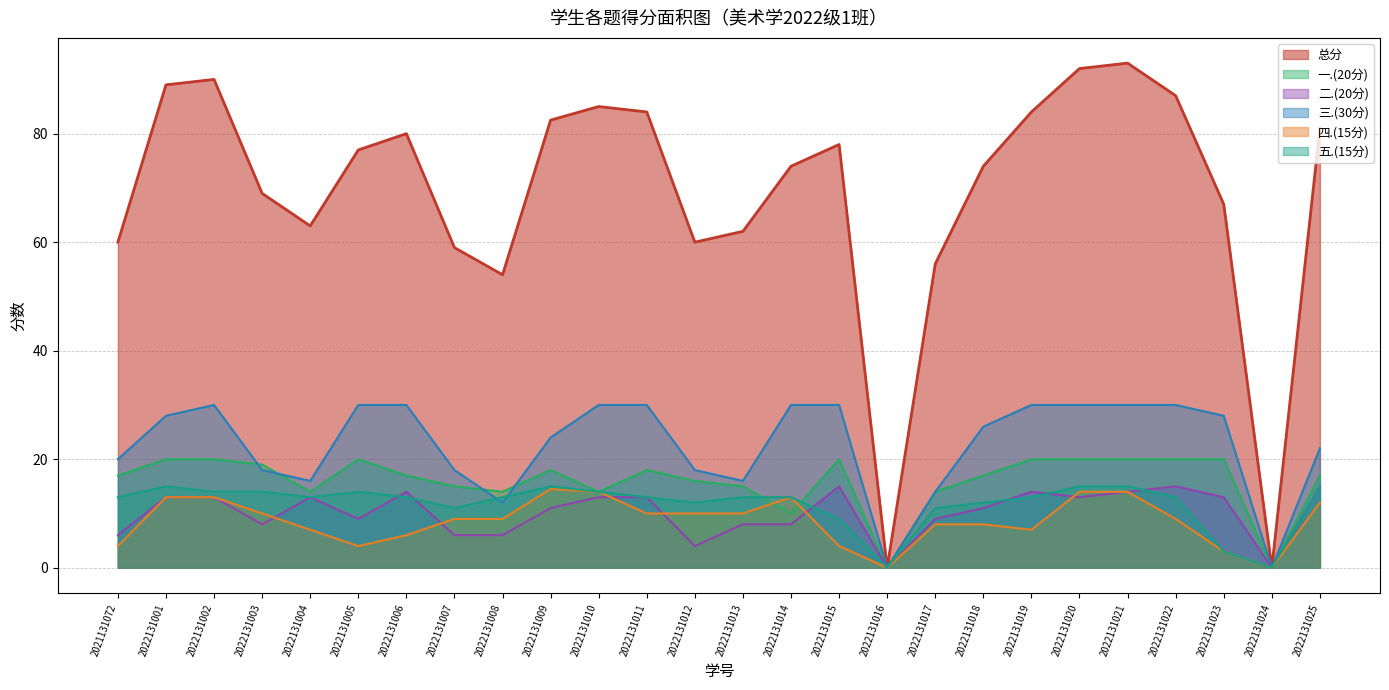

True or false: 二.(20分) and 一.(20分) cross at least once.

False